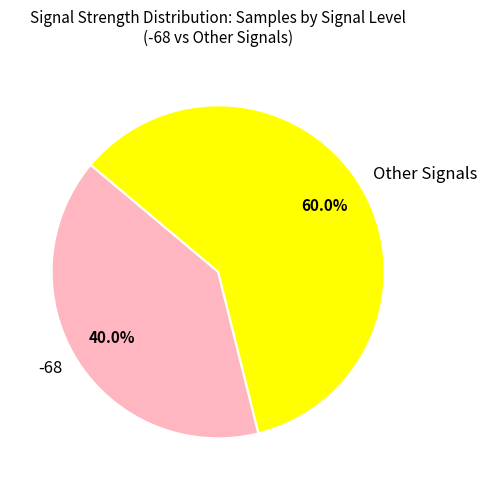

Rank the categories by value from highest to lowest.

Other Signals, -68